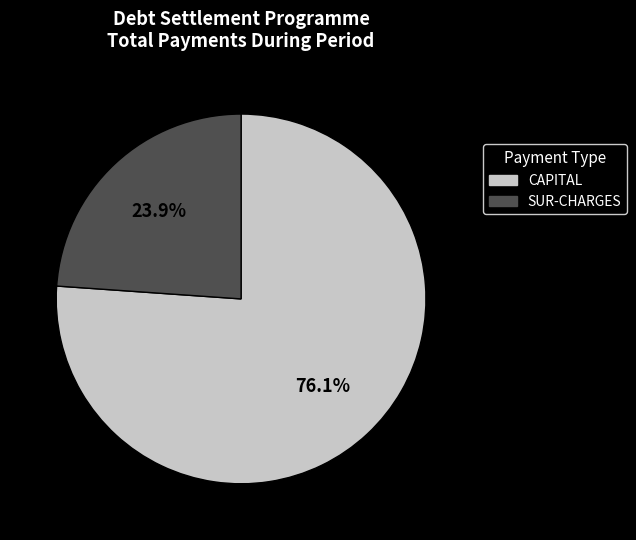

Rank the categories by value from highest to lowest.

CAPITAL, SUR-CHARGES